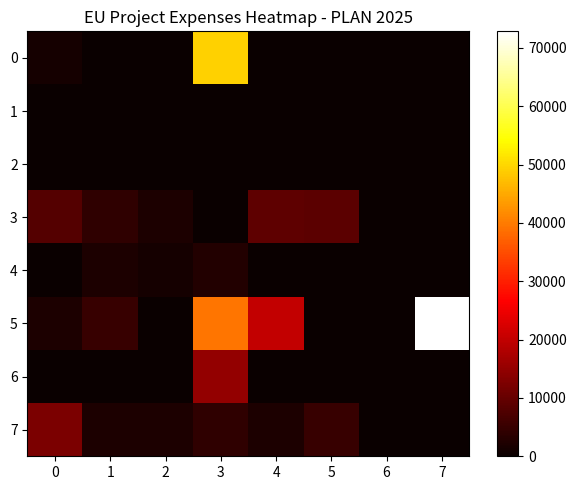

At which category does the chart reach its peak across all series?

7